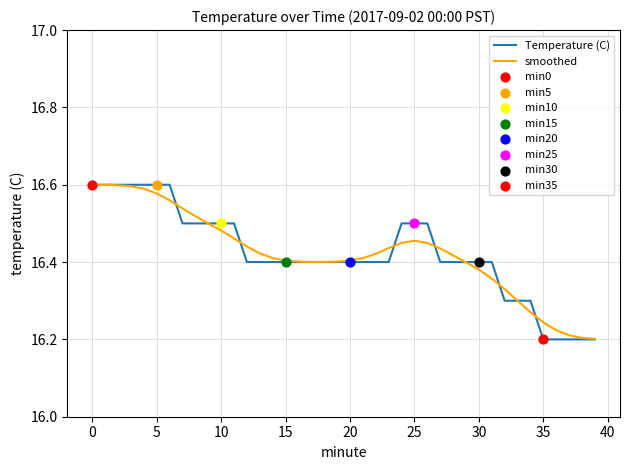

At how many categories does at least one series exceed 16?

40